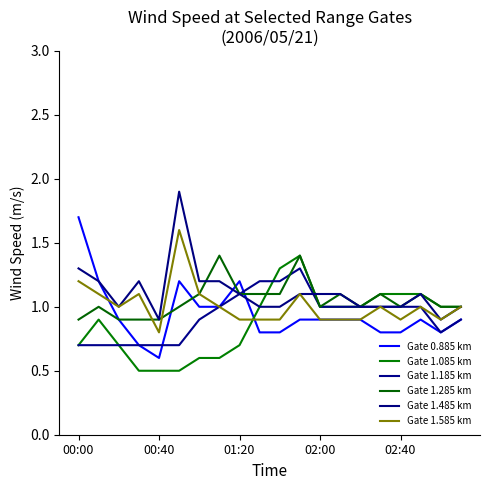

Which category has the lowest value in the Gate 1.285 km series?

00:00